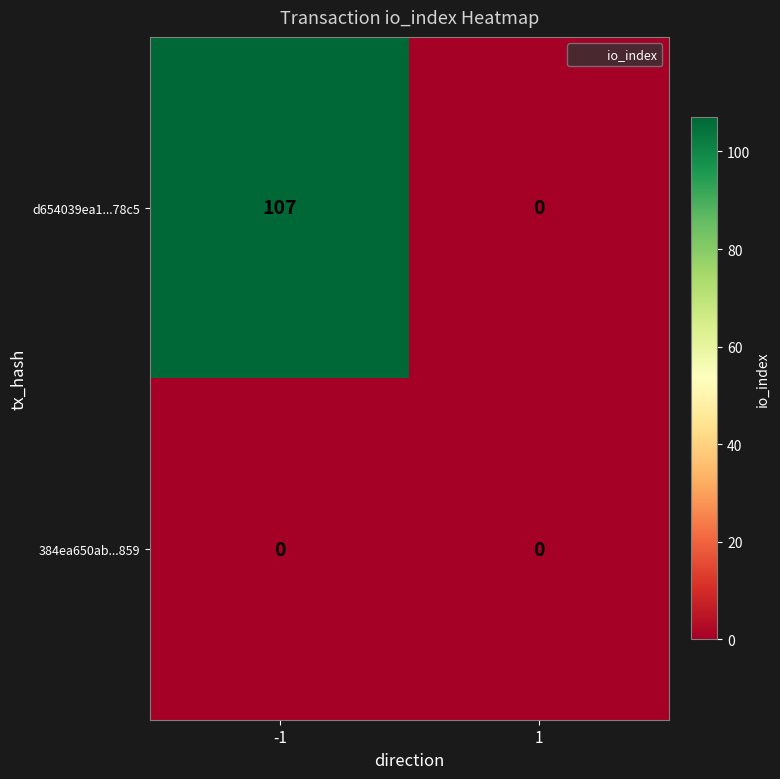

Which series has the largest total across all categories?

d654039ea1...78c5